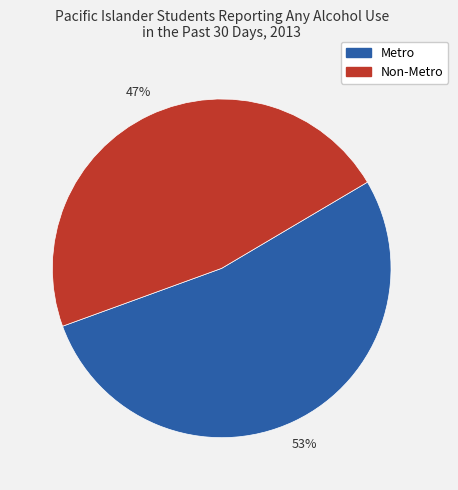

Combined, do Non-Metro and Metro account for over 50%?

Yes